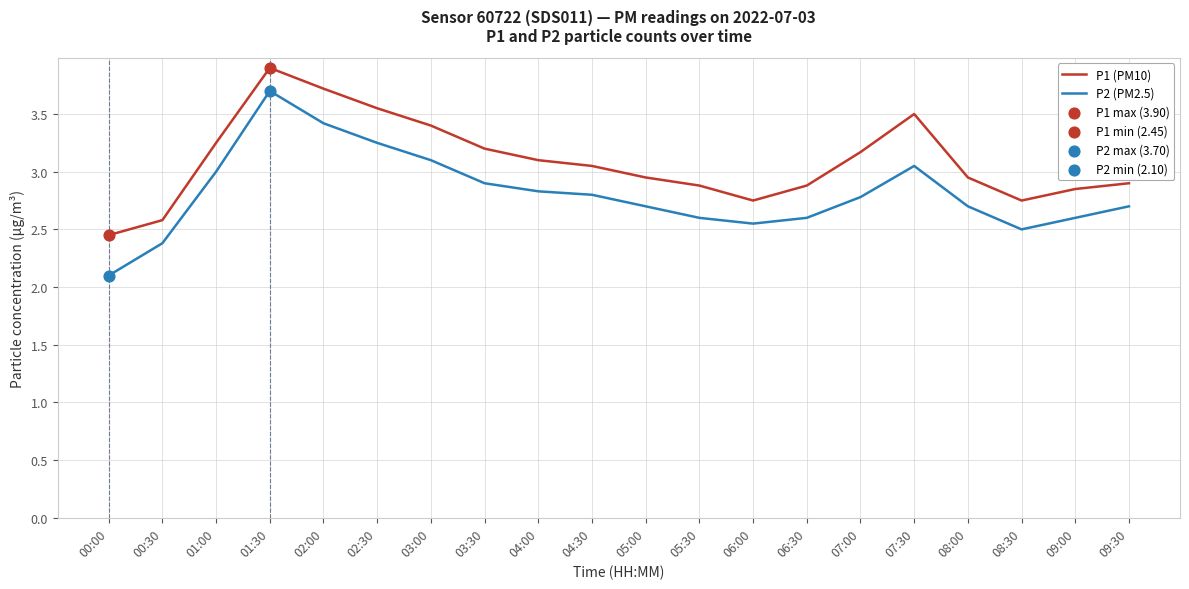

At how many categories does at least one series exceed 2?

20